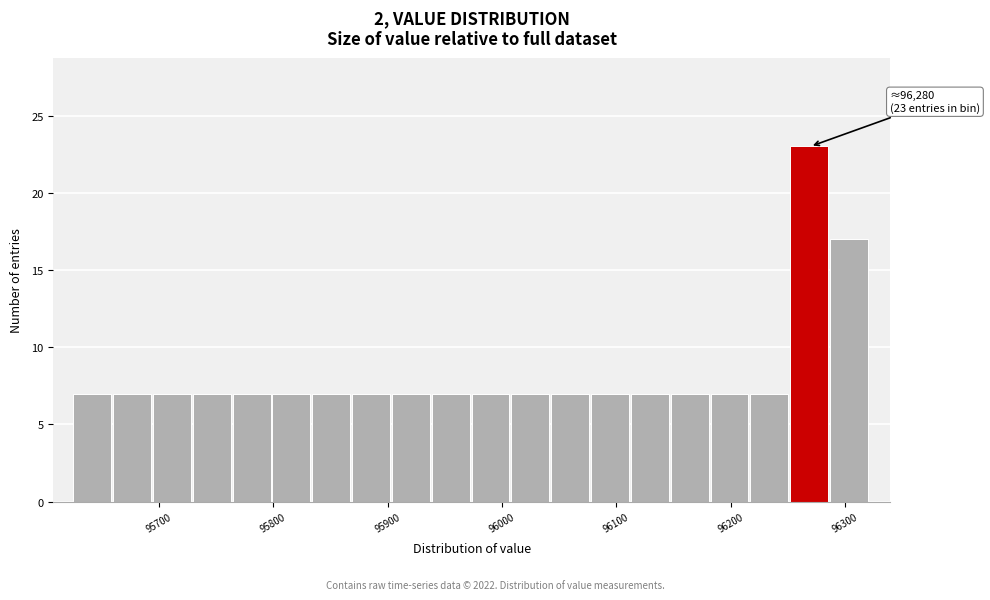

Around what value on the x-axis is the tallest bar? Give the approximate position of its centre, as read against the axis.

96270